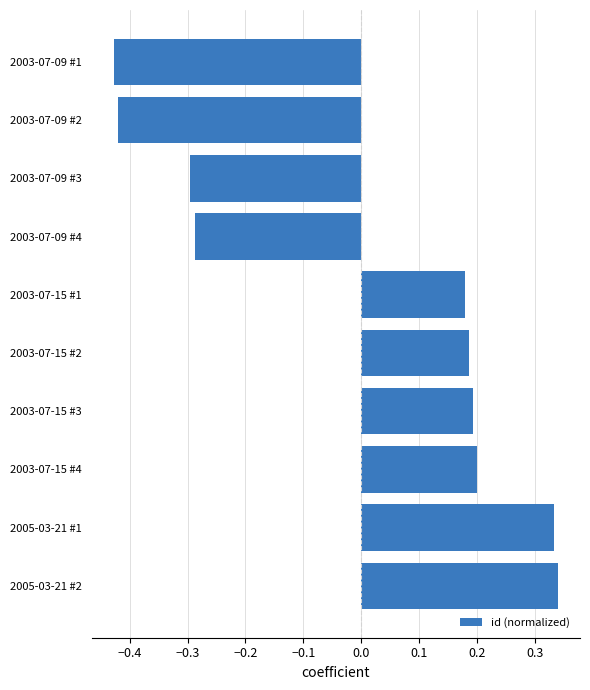

Which label corresponds to the smallest value in the chart?

2003-07-09 #1